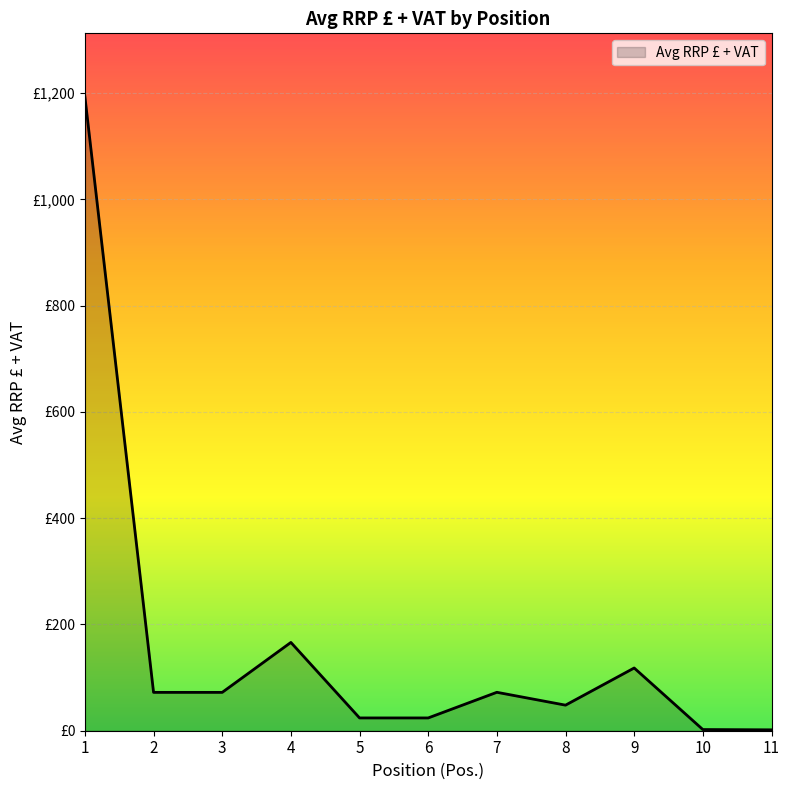

At which label does the data first exceed 72?

1